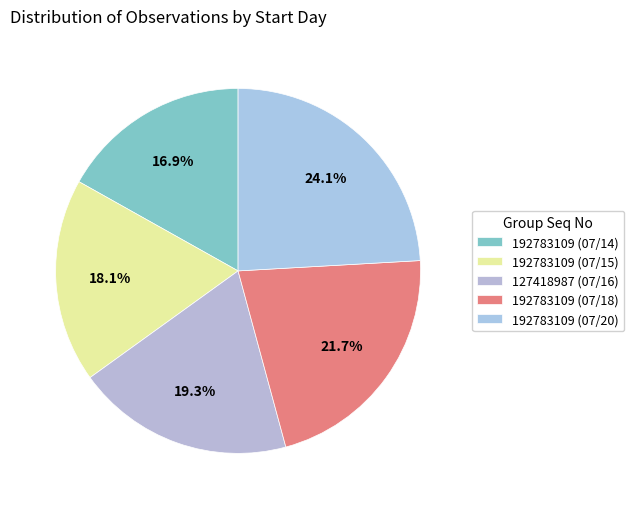

To the nearest percent, what is the difference between the largest and smallest slice percentages?

7%